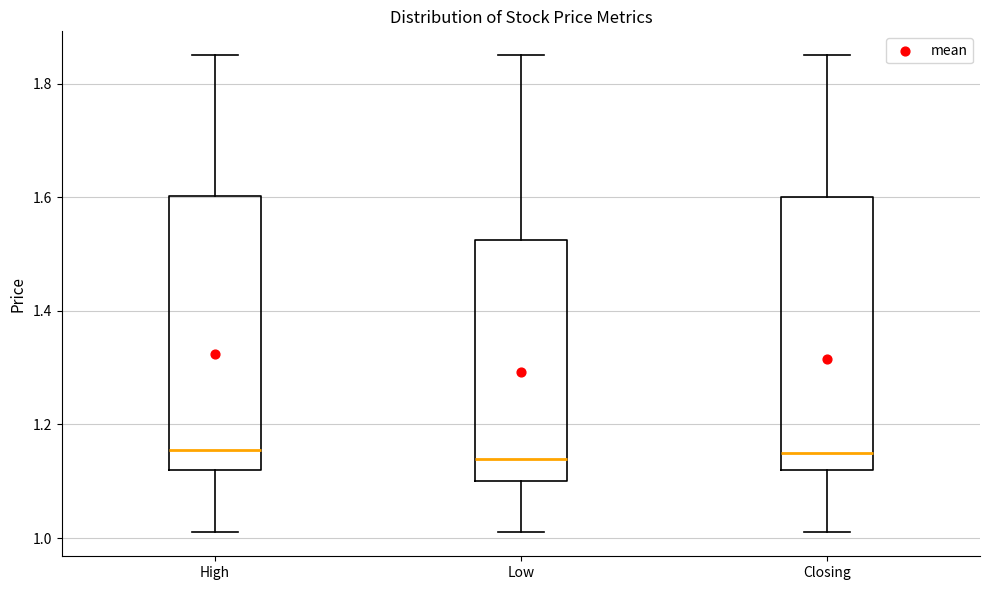

Where does the lower whisker of the box for High end on the y-axis? The values are not printed on the chart, so give them approximately, as read against the axis.

1.02